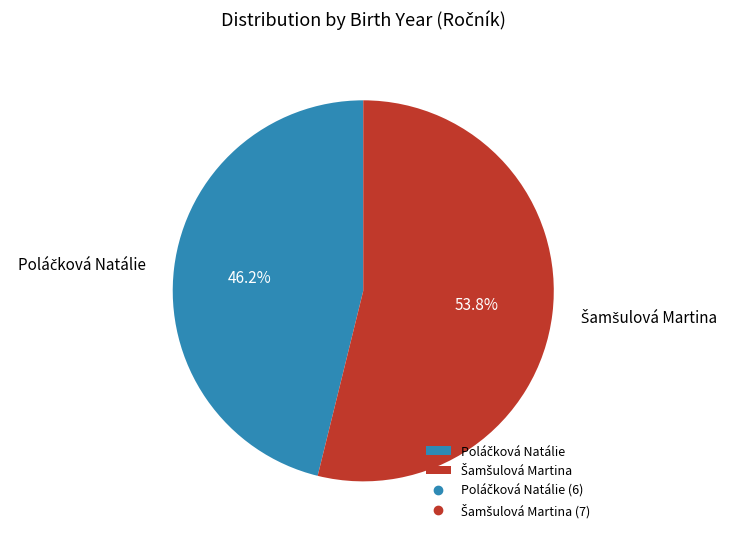

Does any single category account for the majority?

Yes